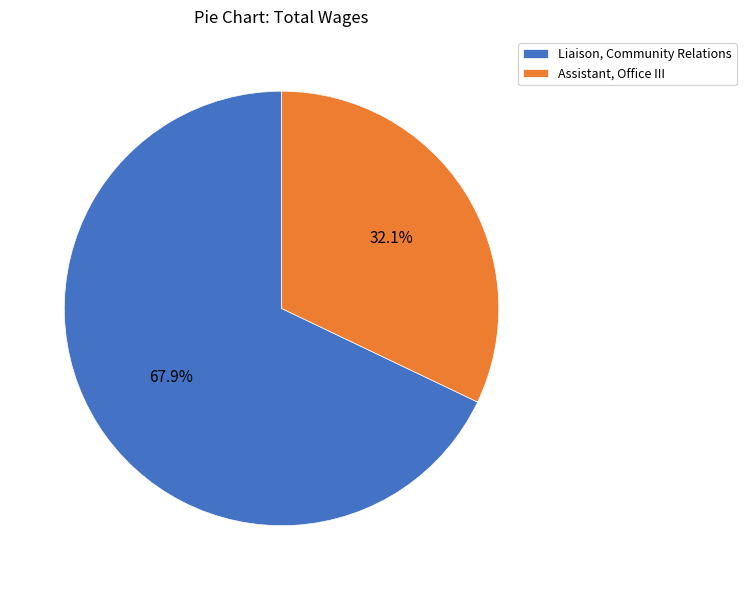

What percentage is NOT represented by Liaison, Community Relations?

32.1%